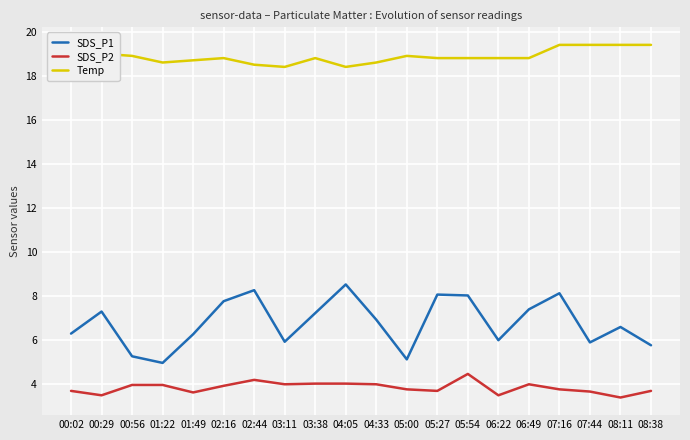

Rank the series at 08:38 from highest to lowest value.

Temp, SDS_P1, SDS_P2